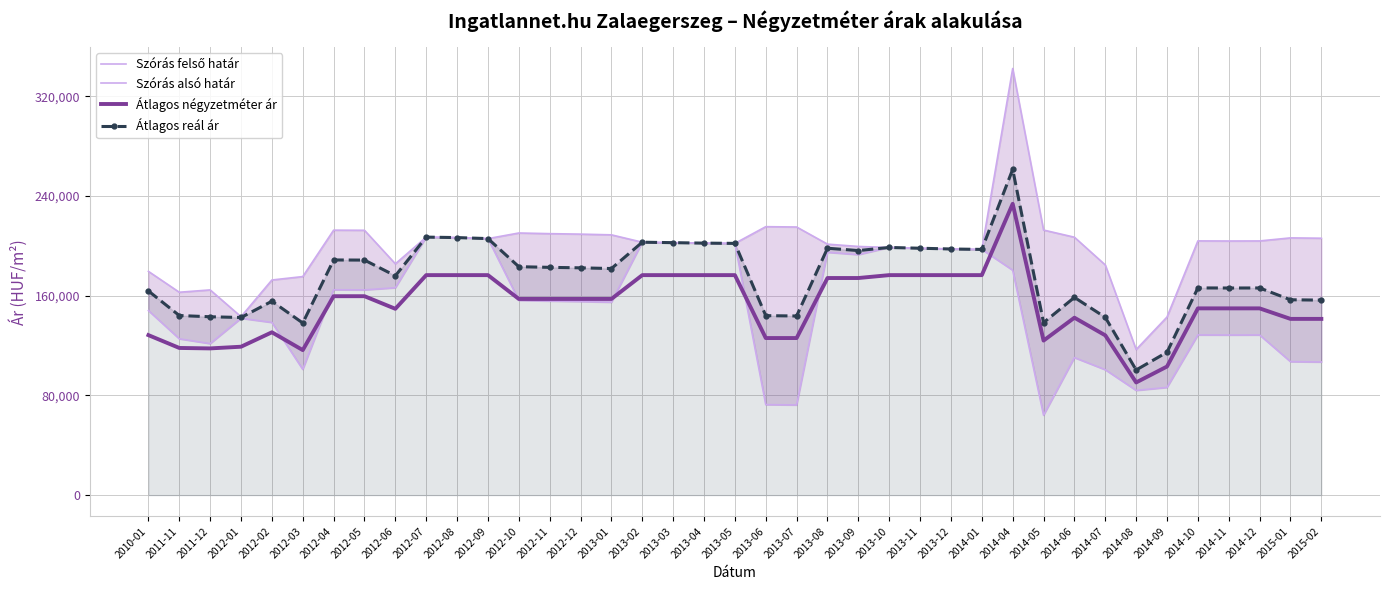

What is the difference between the highest and lowest values at 2014-01?

20622